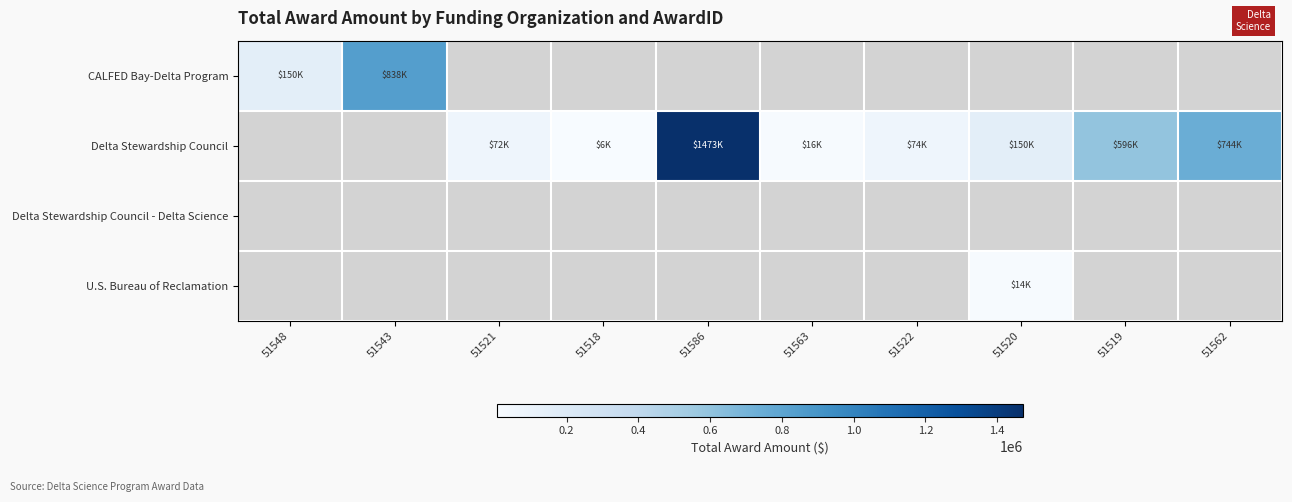

Reading left to right, extract all data points from this chart.

CALFED Bay-Delta Program: 51548=150000	51543=838372	51521=0	51518=0	51586=0	51563=0	51522=0	51520=0	51519=0	51562=0
Delta Stewardship Council: 51548=0	51543=0	51521=71615	51518=5500	51586=1472717	51563=15924	51522=73935	51520=149866	51519=595700	51562=744390
Delta Stewardship Council - Delta Science: 51548=0	51543=0	51521=0	51518=0	51586=0	51563=0	51522=0	51520=0	51519=0	51562=0
U.S. Bureau of Reclamation: 51548=0	51543=0	51521=0	51518=0	51586=0	51563=0	51522=0	51520=14335	51519=0	51562=0